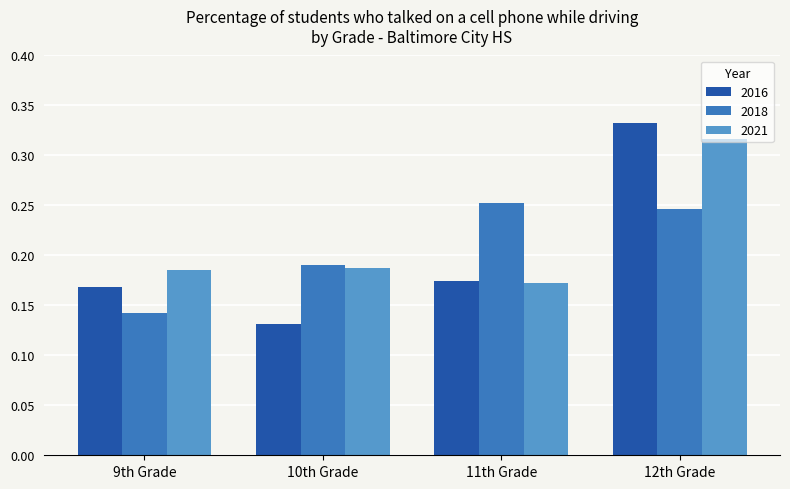

What is the sum of all 2021 values?

0.9